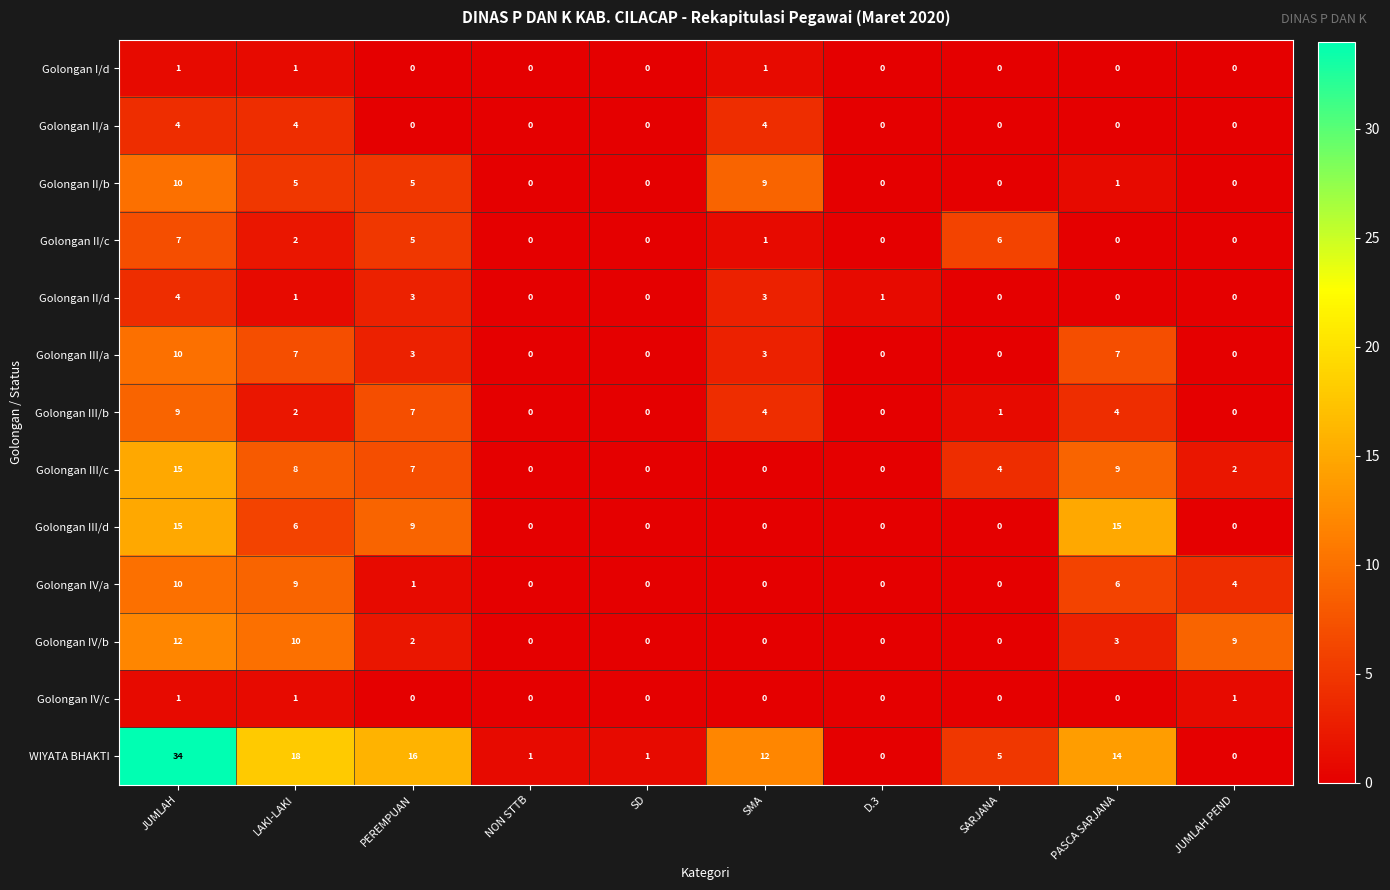

What is the sum of the WIYATA BHAKTI values at SARJANA and D.3?

5